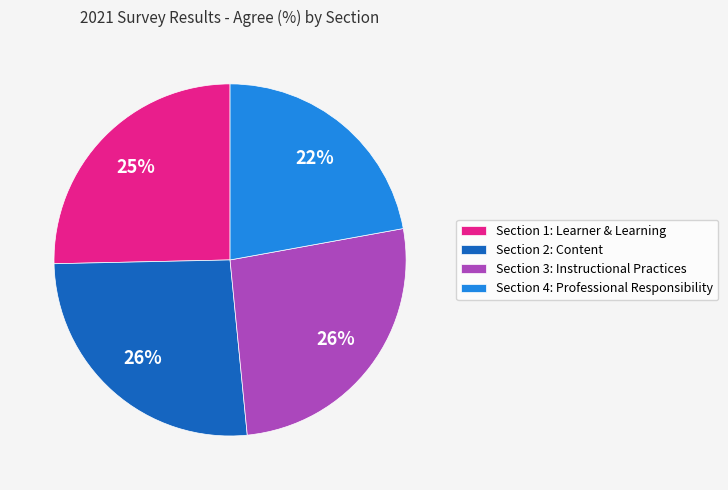

Between Section 3: Instructional Practices and Section 4: Professional Responsibility, which is larger?

Section 3: Instructional Practices